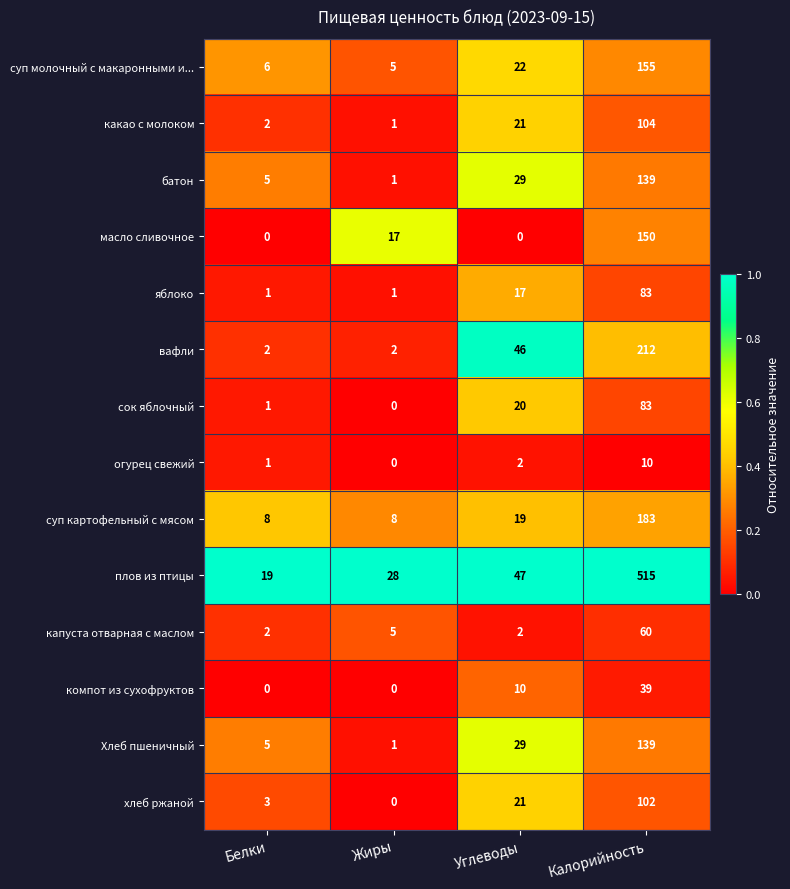

What is the greatest value displayed?

515